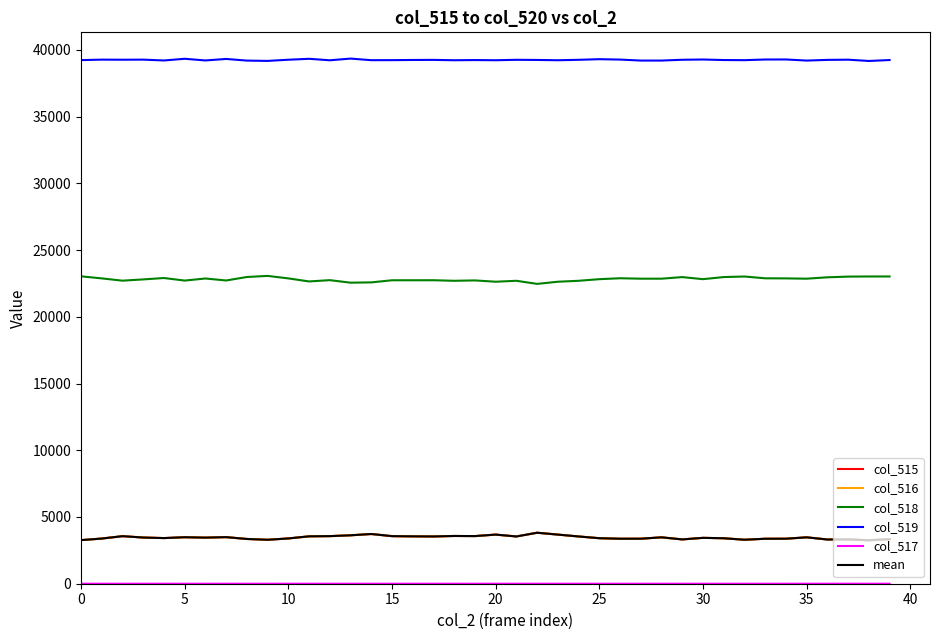

What is the minimum value for col_519?

39171.0